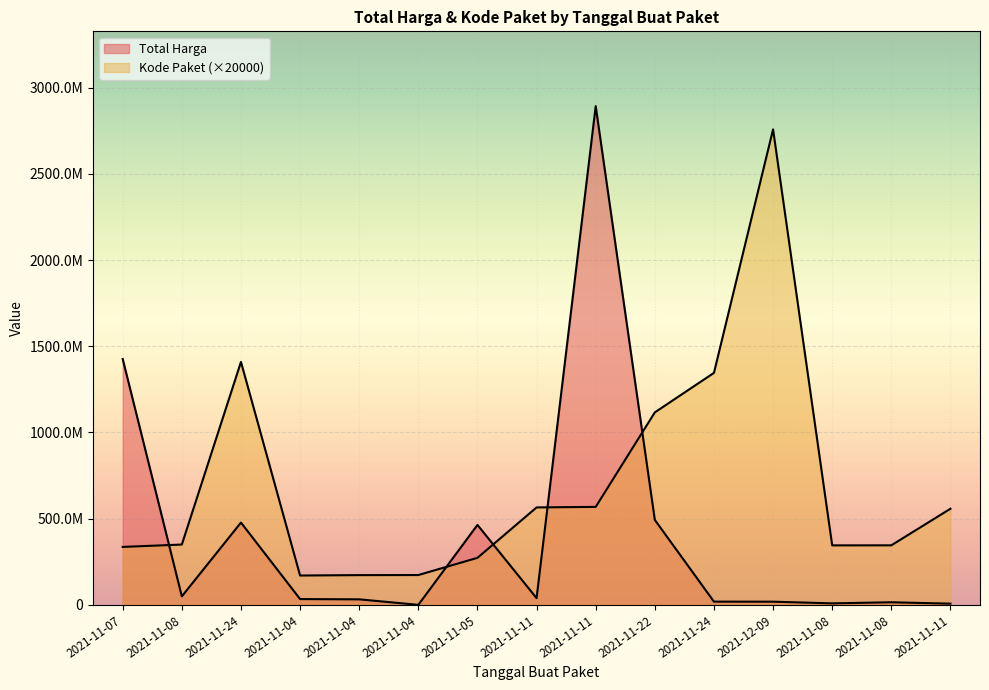

Which series has the largest total across all categories?

Kode Paket